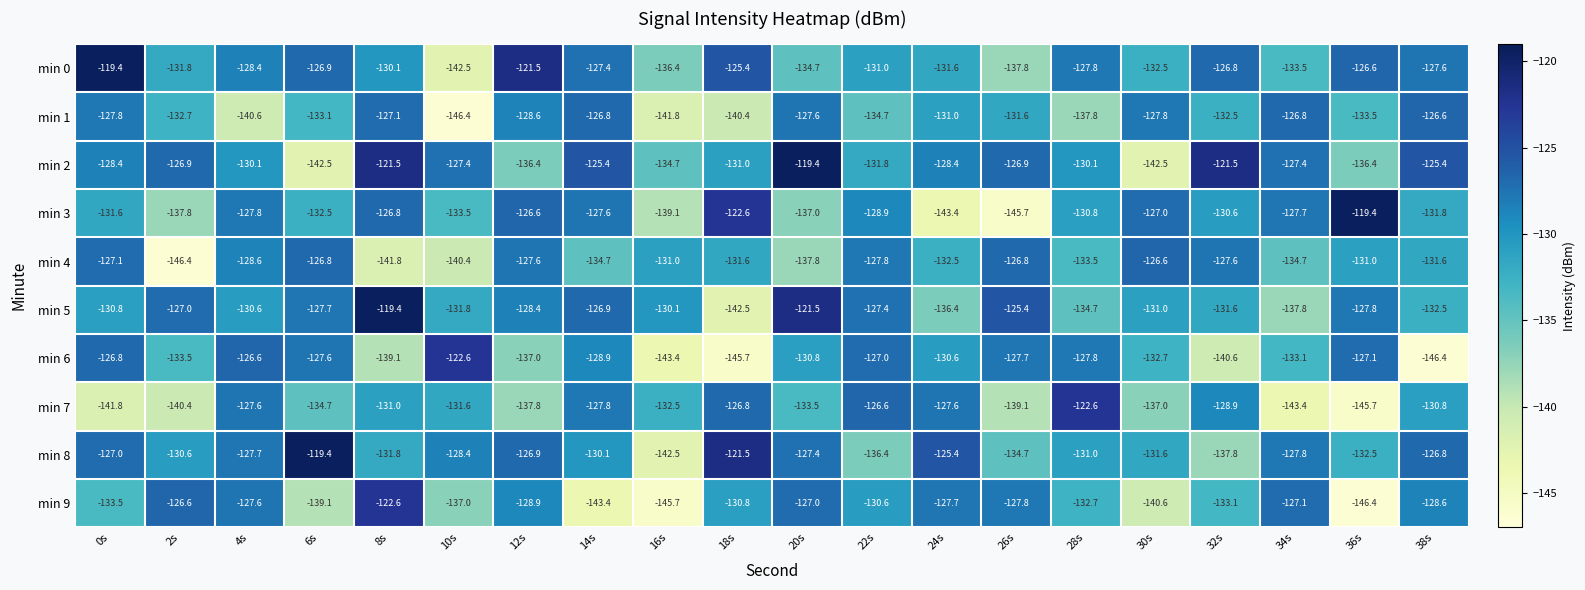

Which series has the largest total across all categories?

min 2